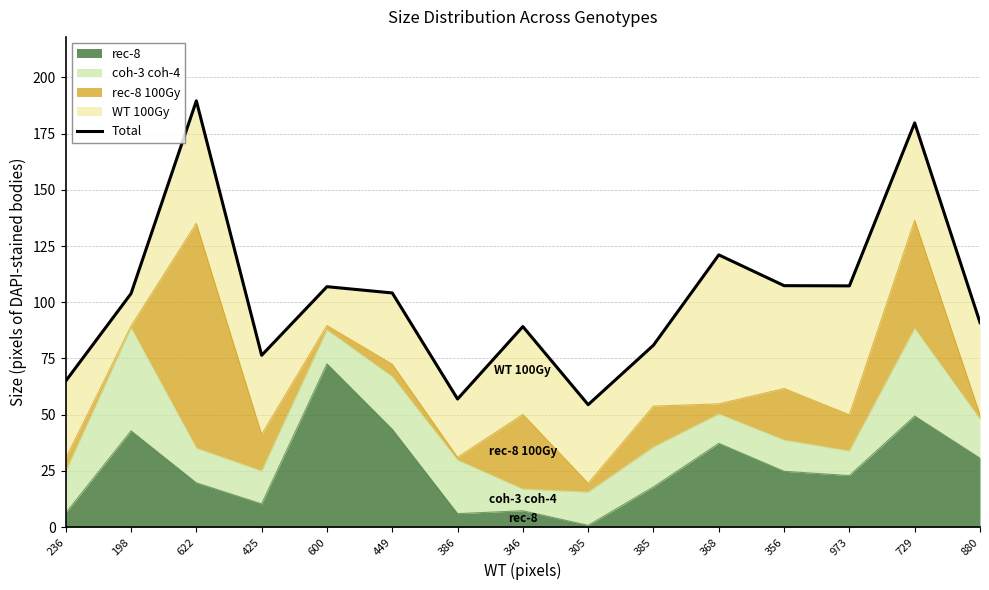

List the labels in order of value, largest first.

622, 729, 368, 356, 973, 600, 449, 198, 880, 346, 385, 425, 236, 386, 305